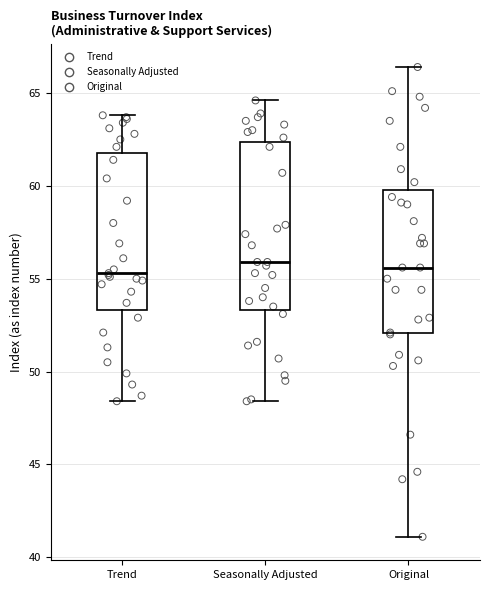

Which box is the tallest, from its lower edge to its upper edge?

Seasonally Adjusted